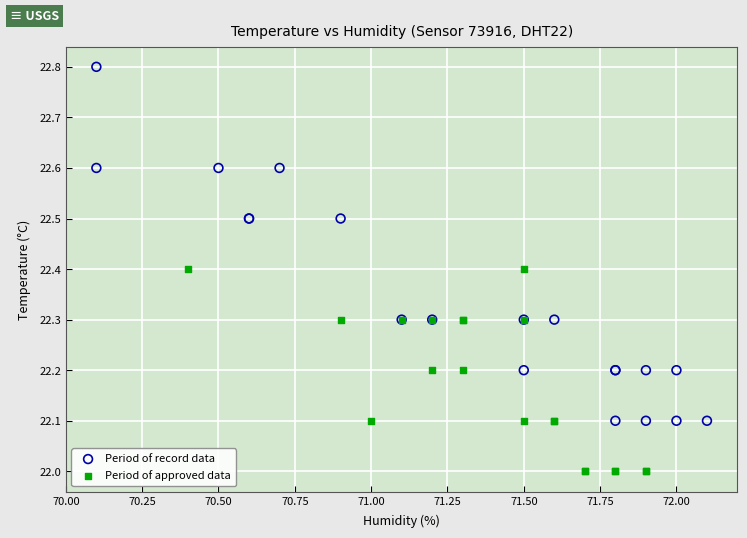

Which series has the largest Y range (max minus min)?

Period of record data